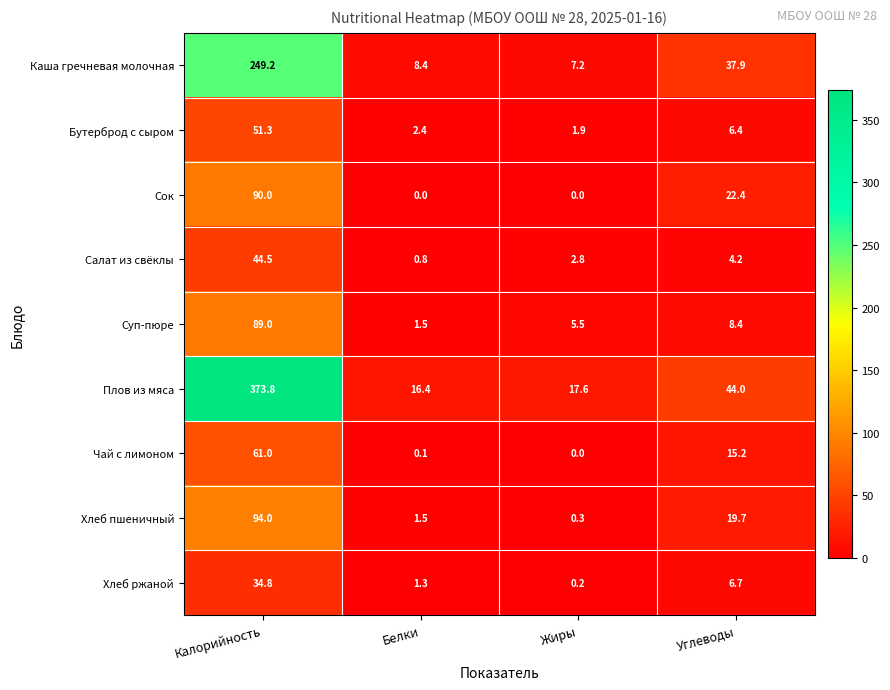

What is the greatest value displayed?

373.8